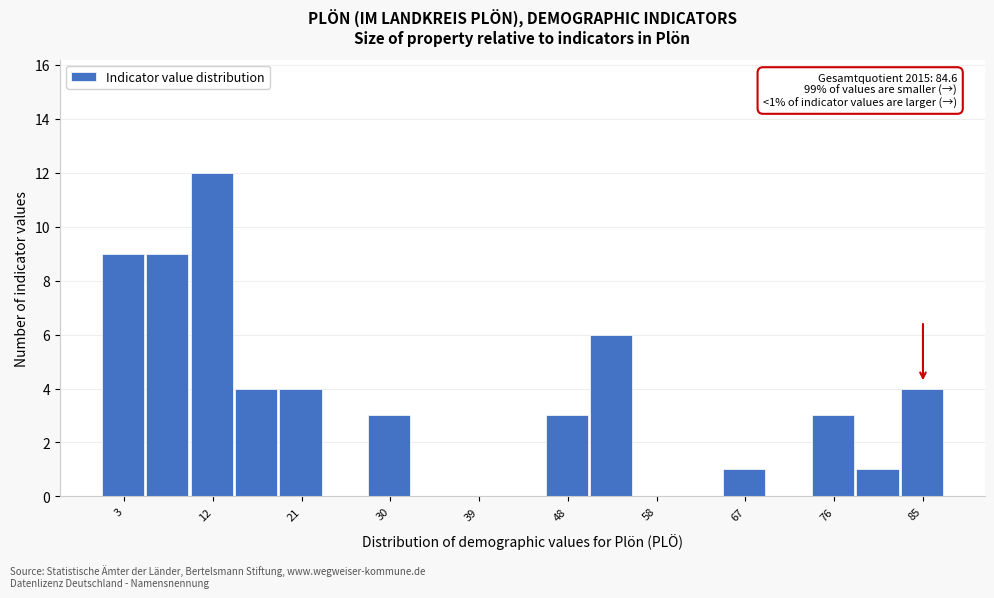

Over which range of the x-axis is the bar tallest?

10 to 14